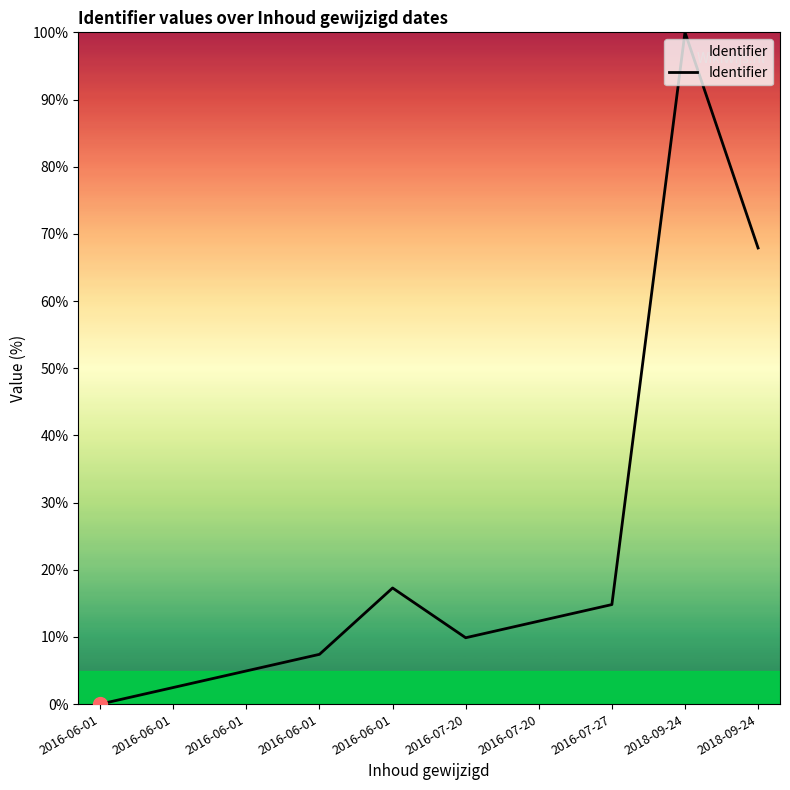

Is this an area chart (filled region under the line)?

Yes